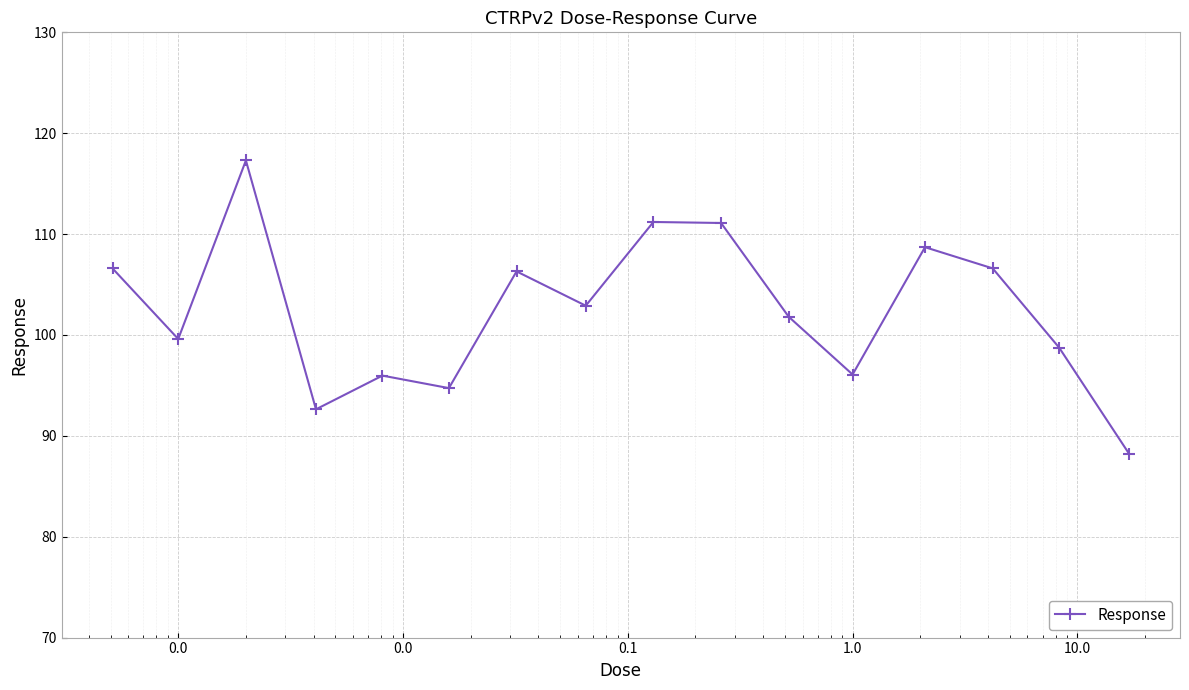

What is the difference between the second highest and second lowest values?

18.6